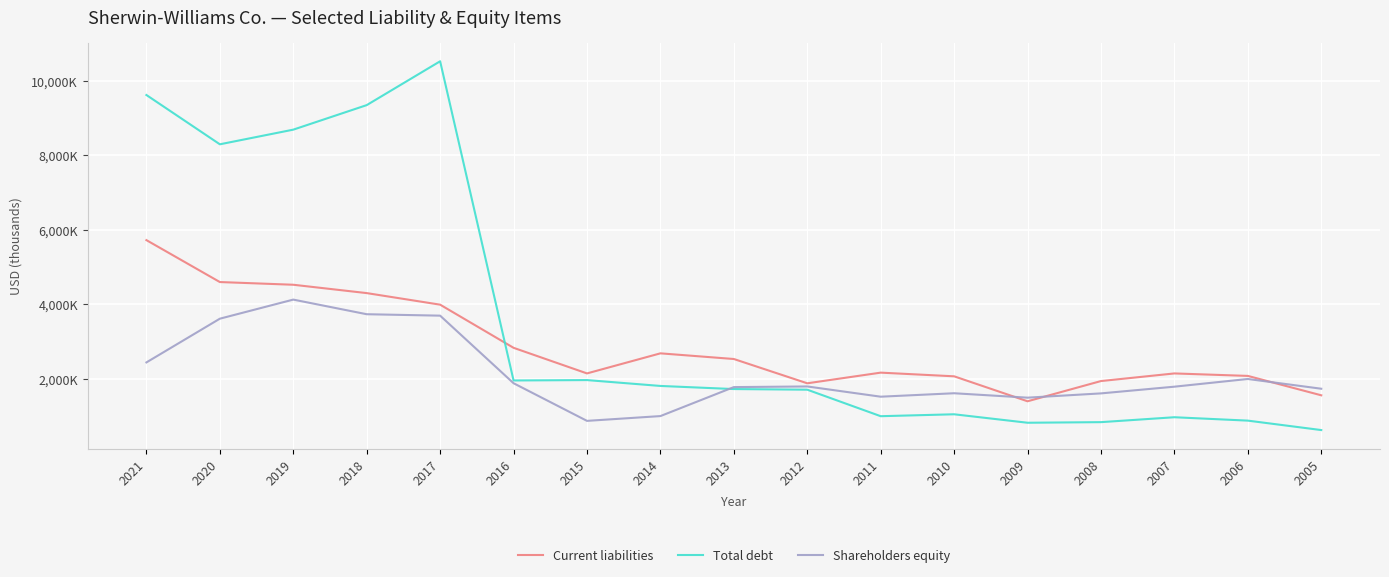

What is the difference between the second highest and minimum values in the Current liabilities series?

3200732